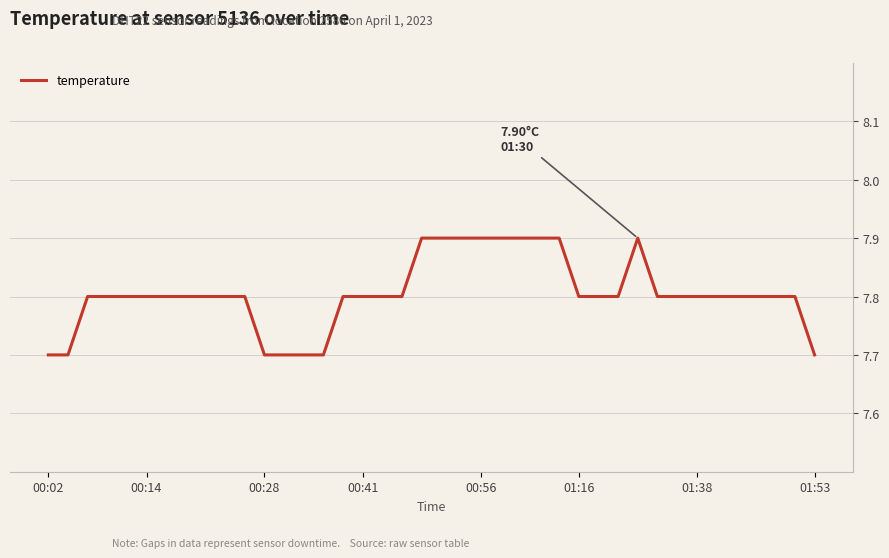

What is the smallest value displayed?

7.7